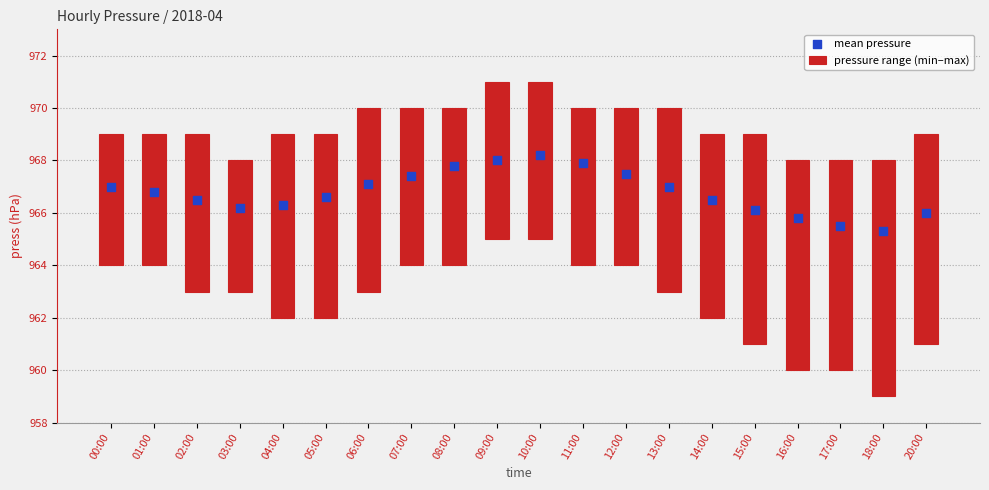

Which series has the widest spread of Y values?

pressure range (min–max)